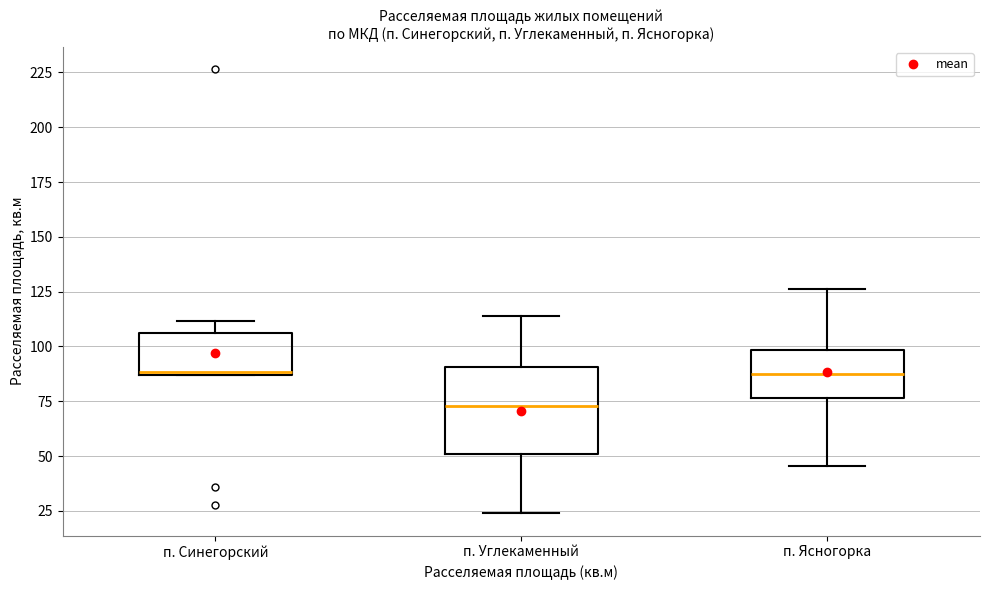

Reading left to right, transcribe this box plot: for each box, give where its median line is, the range the box spans, and where its two whiskers end, as read against the y-axis. The values are not printed on the chart, so give them approximately, as read against the axis.

п. Синегорский: median 90, box 85 to 105, whiskers 85 to 110
п. Углекаменный: median 75, box 50 to 90, whiskers 25 to 115
п. Ясногорка: median 85, box 75 to 100, whiskers 45 to 125